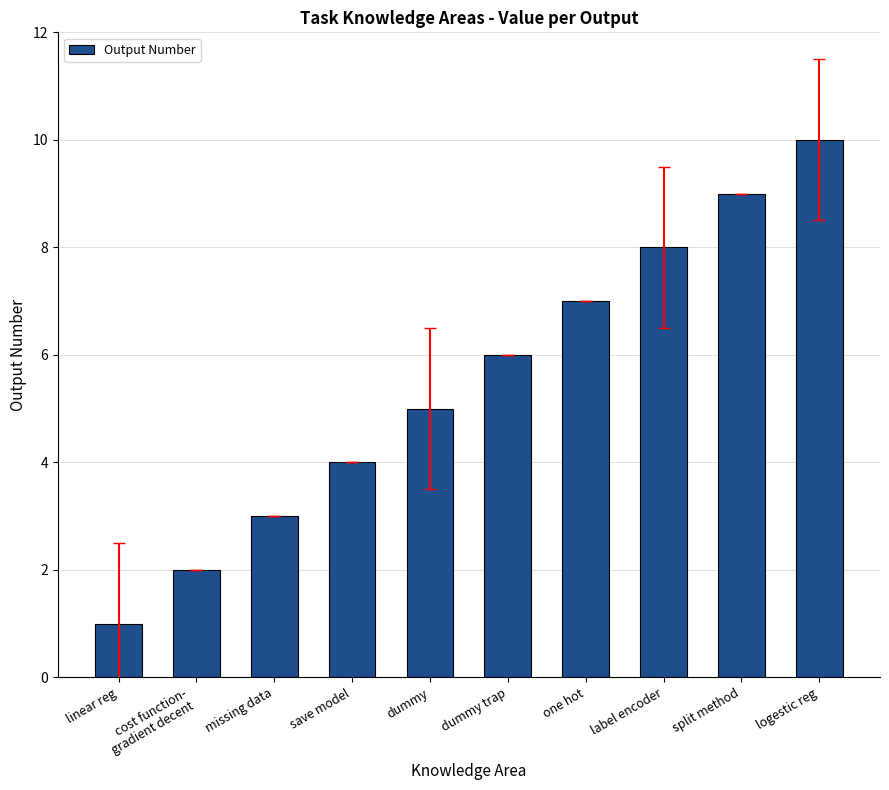

What is the change in value from cost function-
gradient decent to save model?

+2